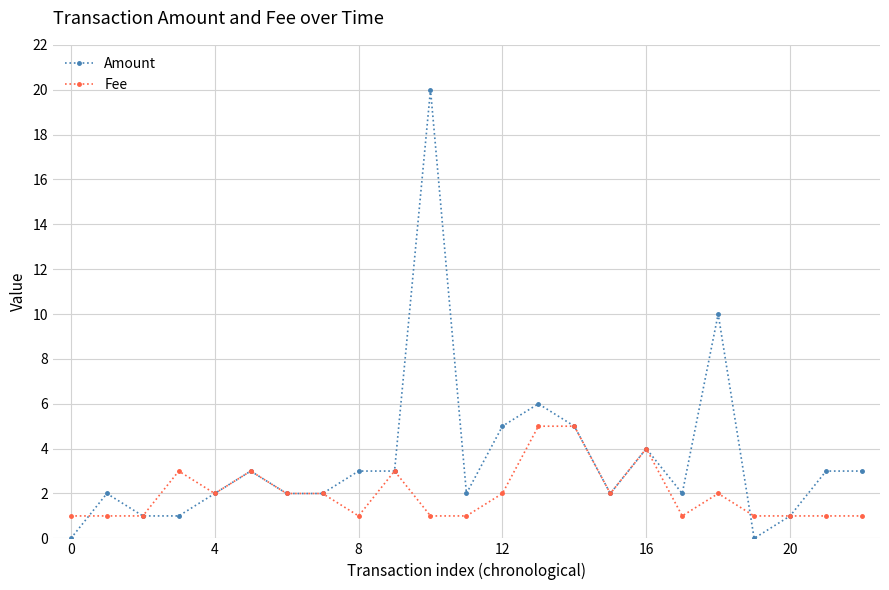

How many distinct data groups are displayed?

2